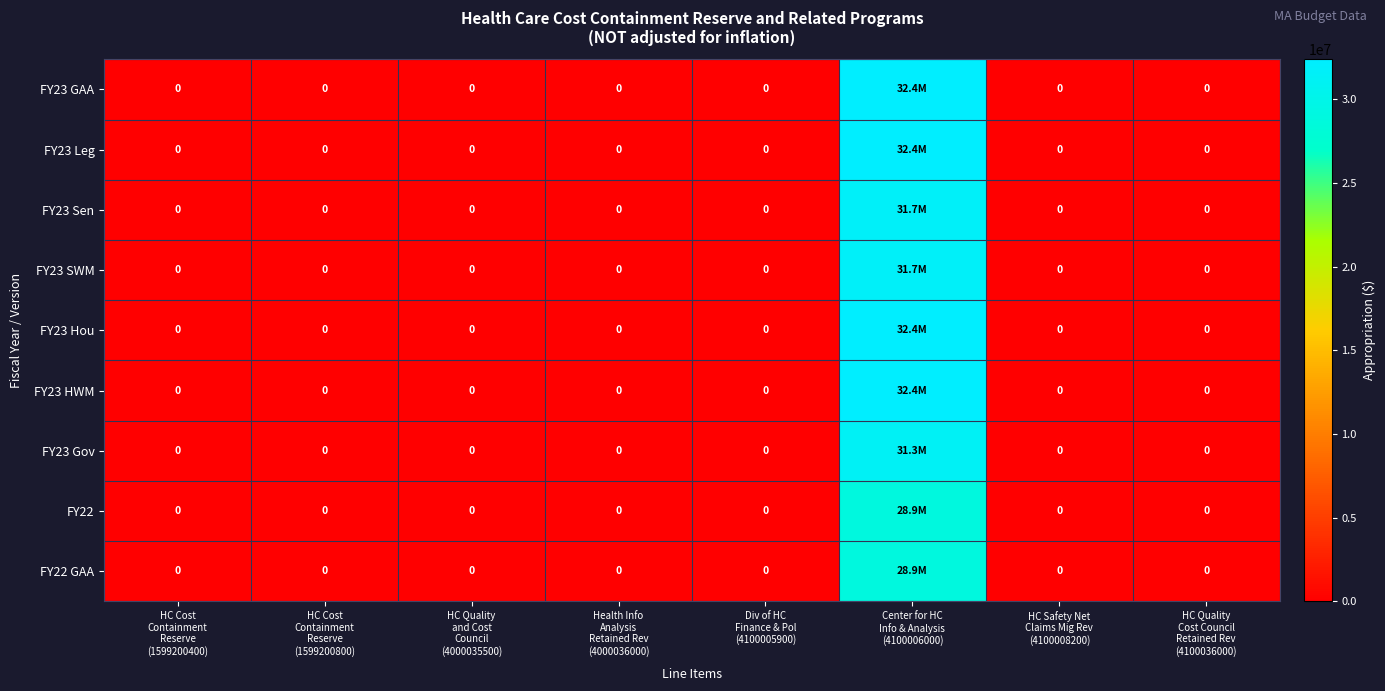

Read the FY23 Leg value at Center for HC Info & Analysis (4100006000), to the nearest 100.

32400000